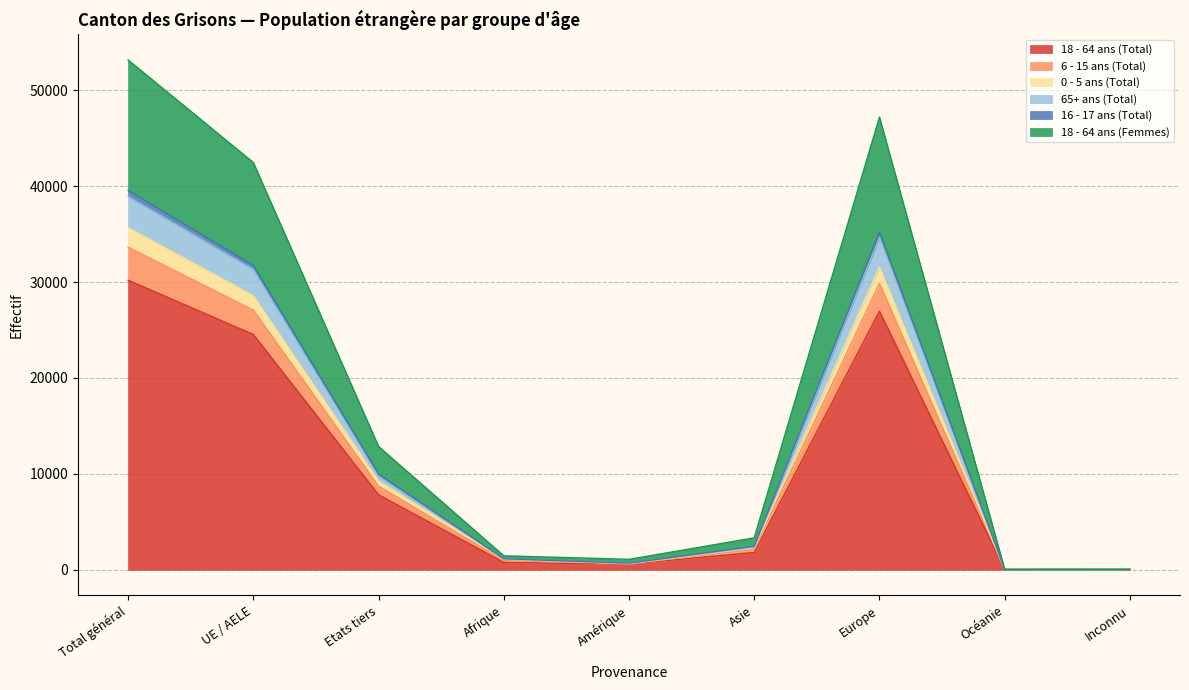

At which category does the chart reach its minimum across all series?

Océanie